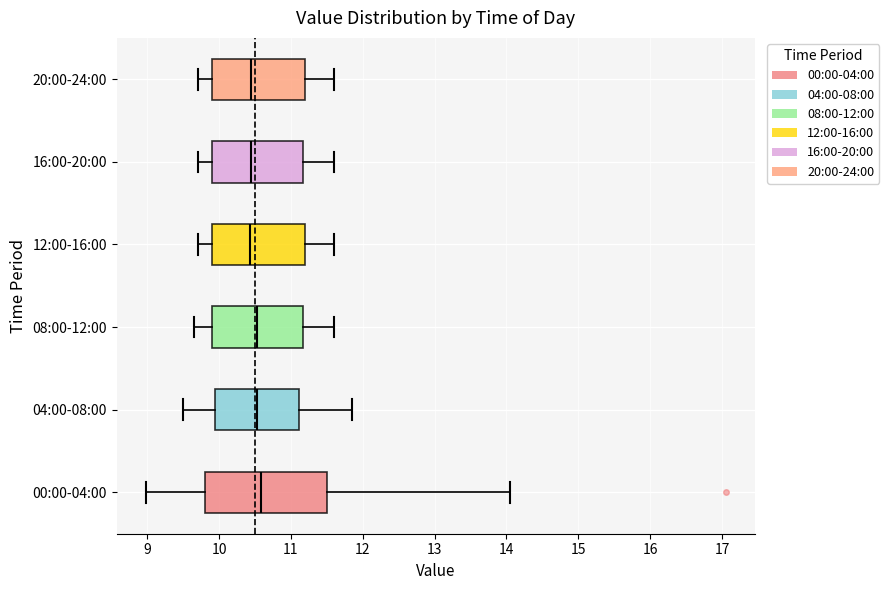

Which box is the widest, from its left edge to its right edge?

00:00-04:00